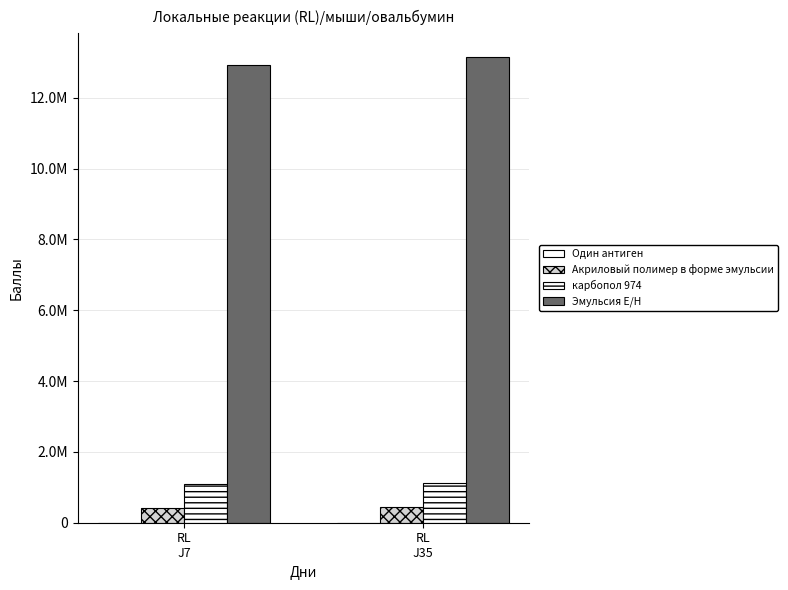

What is the label of the 1st bar from the right?

RL
J35